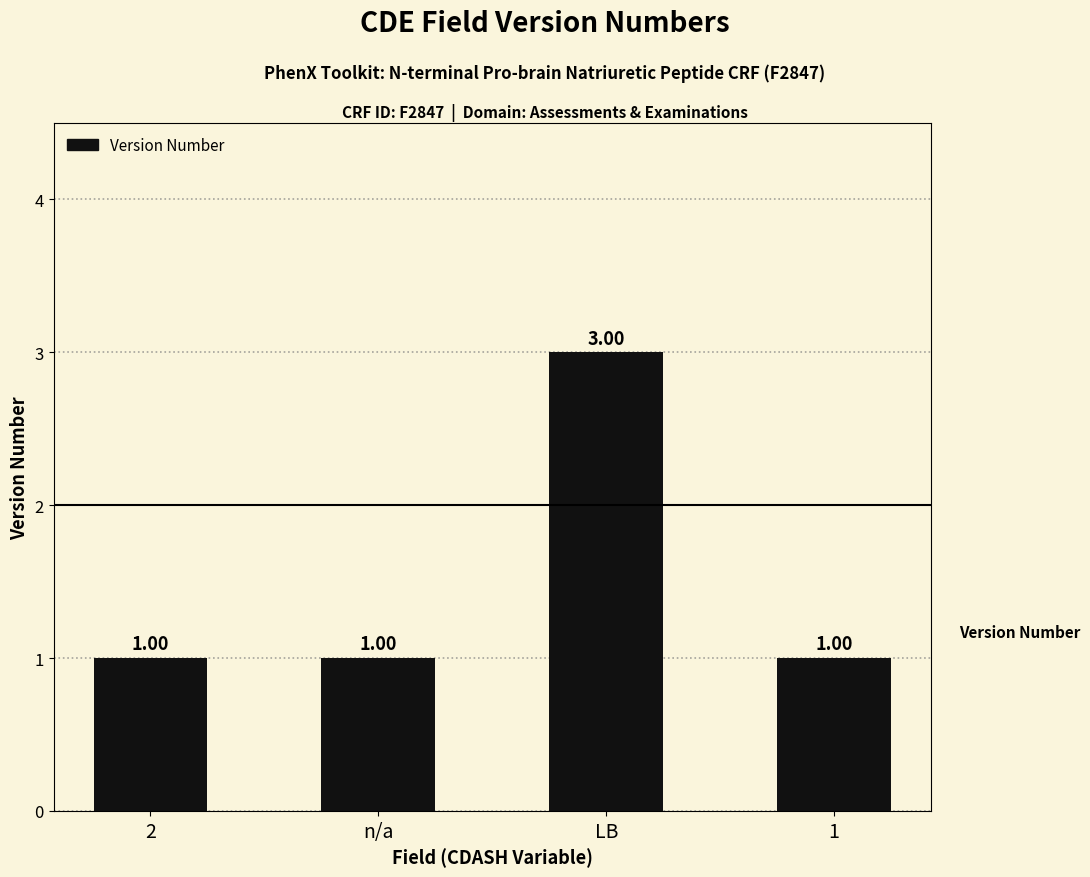

What is the smallest value displayed?

1